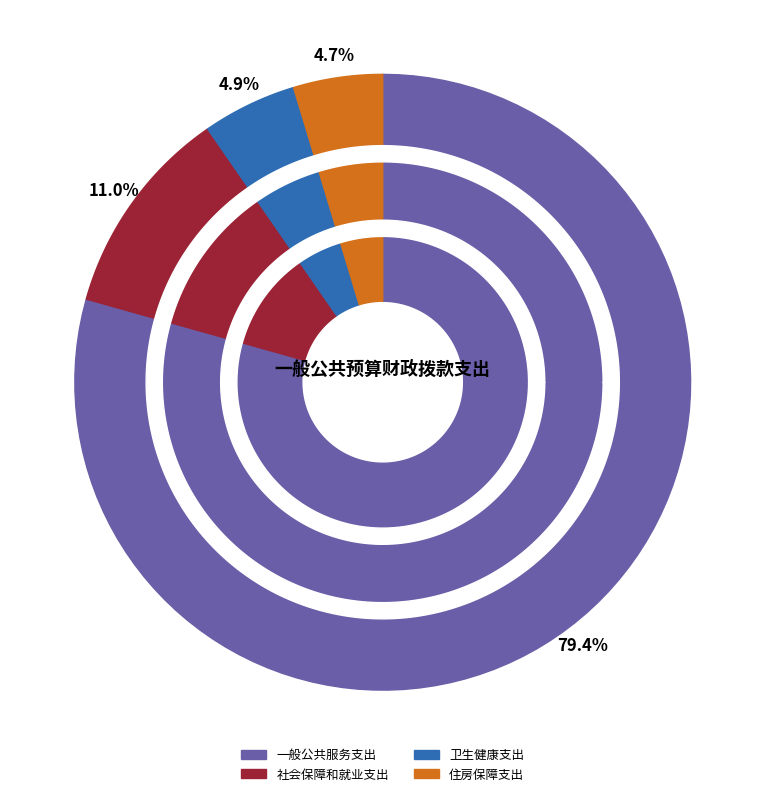

What percentage is NOT represented by 住房保障支出?

95.3%